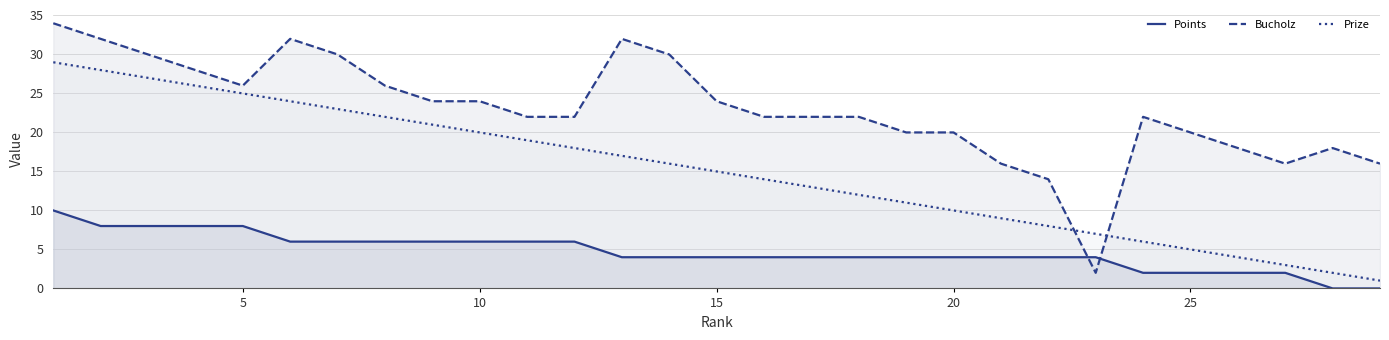

What is the highest value of the Prize series?

29